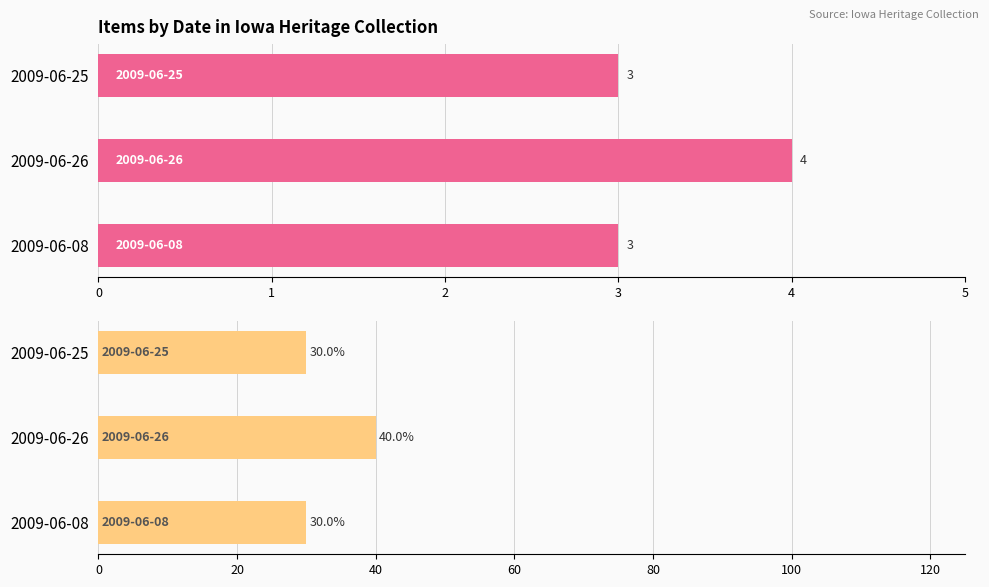

What is the value of the Item Count bar at the 2nd from the left?

4